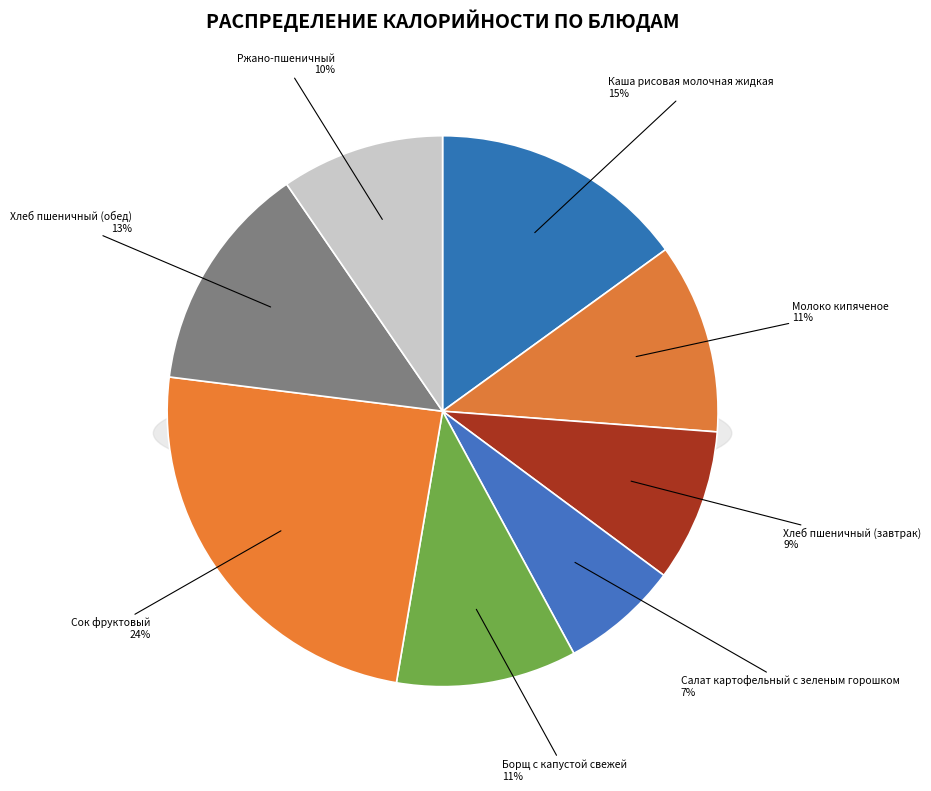

Is it true that Хлеб пшеничный (обед) is 19% of the pie?

False